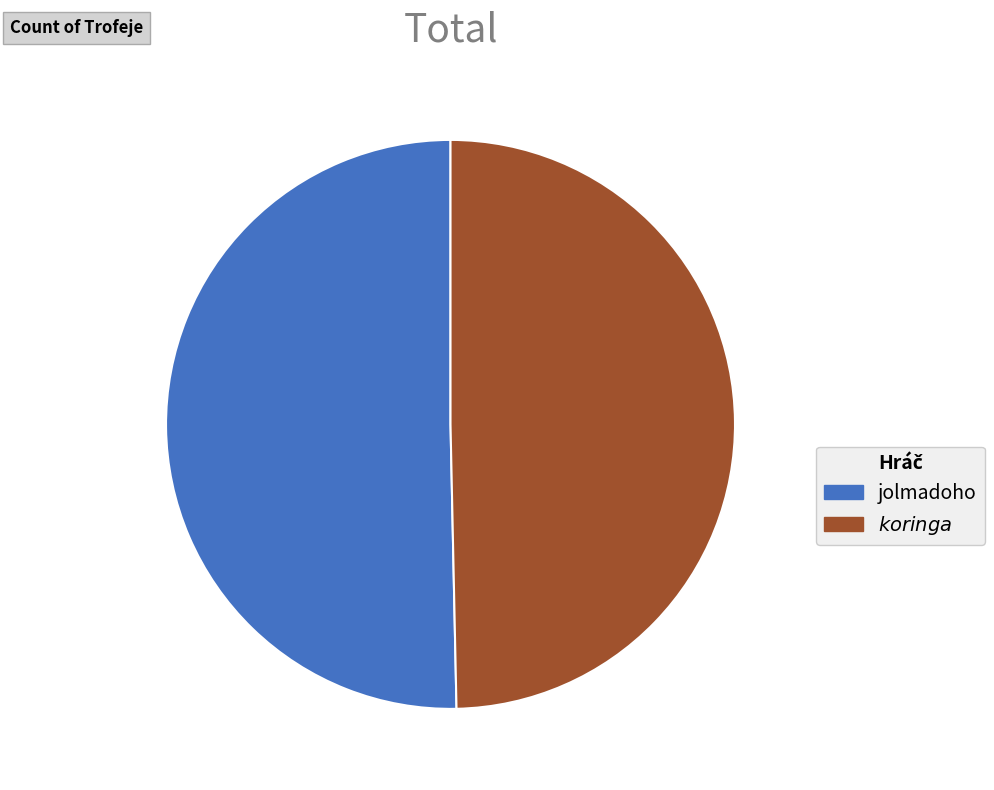

Approximately how many times larger is the value at jolmadoho compared to $koringa$?

1.0